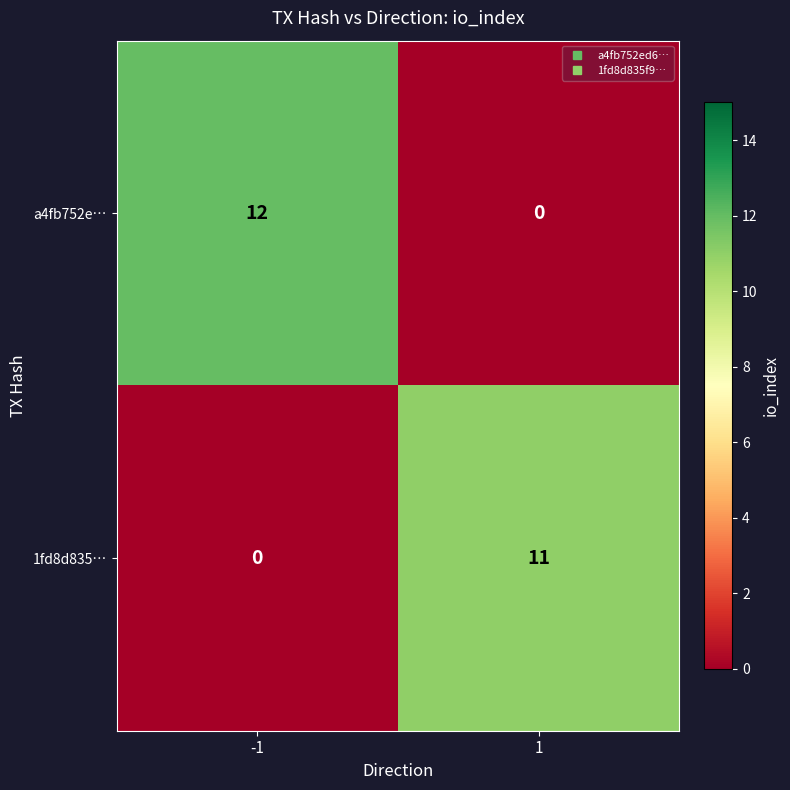

True or false: a4fb752e… has a value of 7 at -1.

False